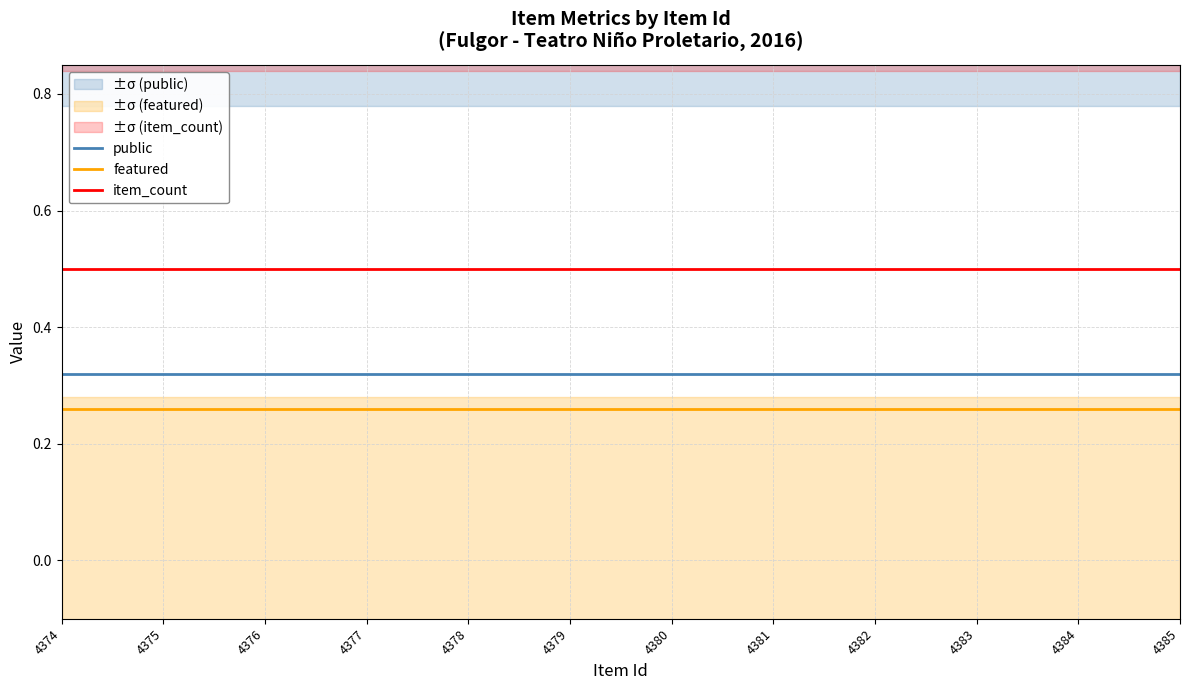

The value of featured at 4379 is 0.3. True or false?

True